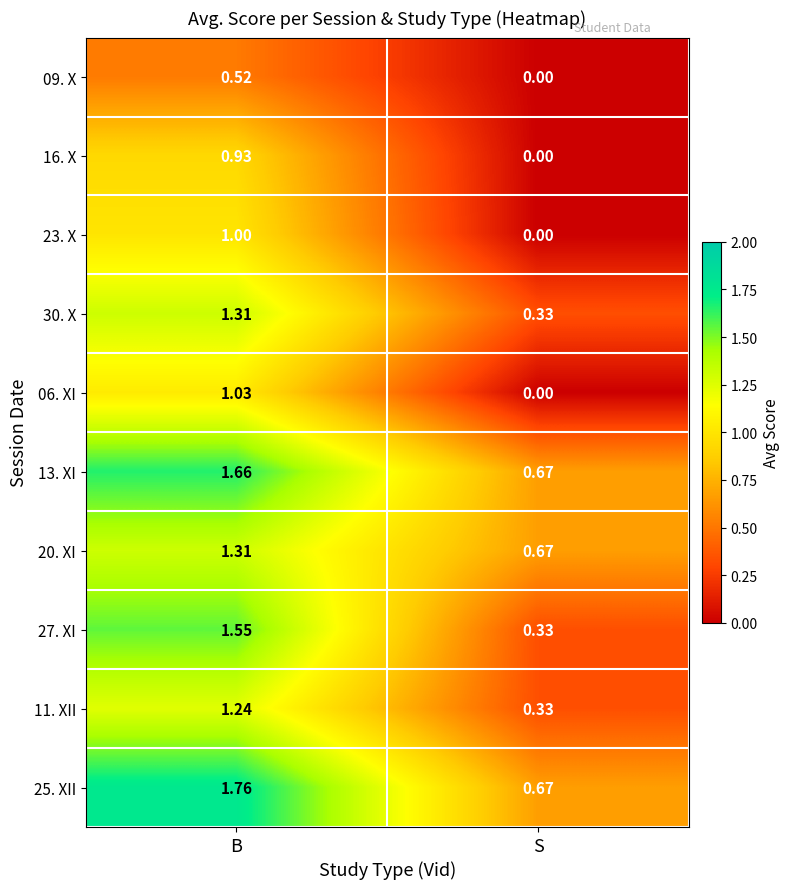

List the labels in order of 23. X value, largest first.

B, S